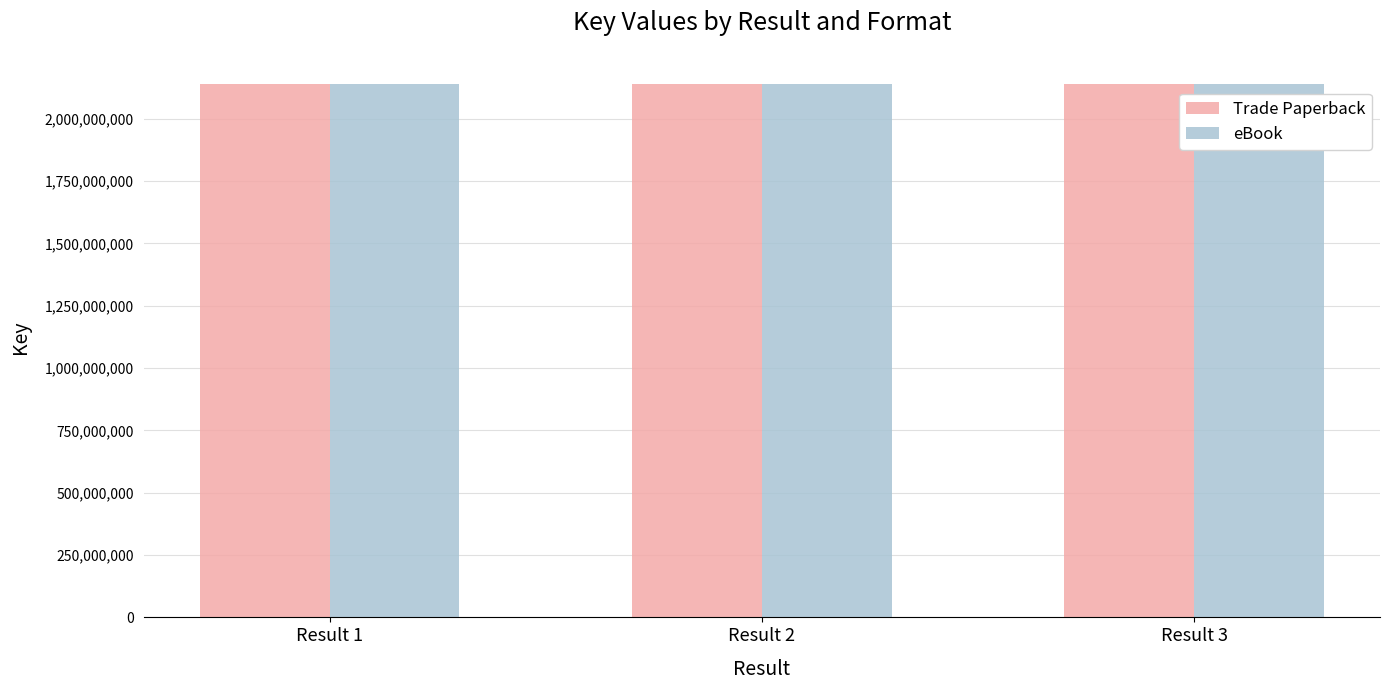

What is the greatest value displayed?

2137708875